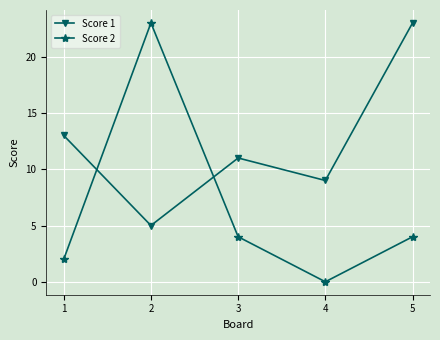

The value of Score 1 at 5 is 32. True or false?

False